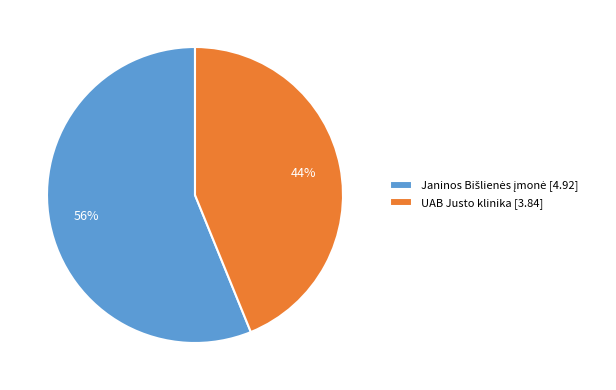

To the nearest percent, what is the difference between the largest and smallest slice percentages?

12%